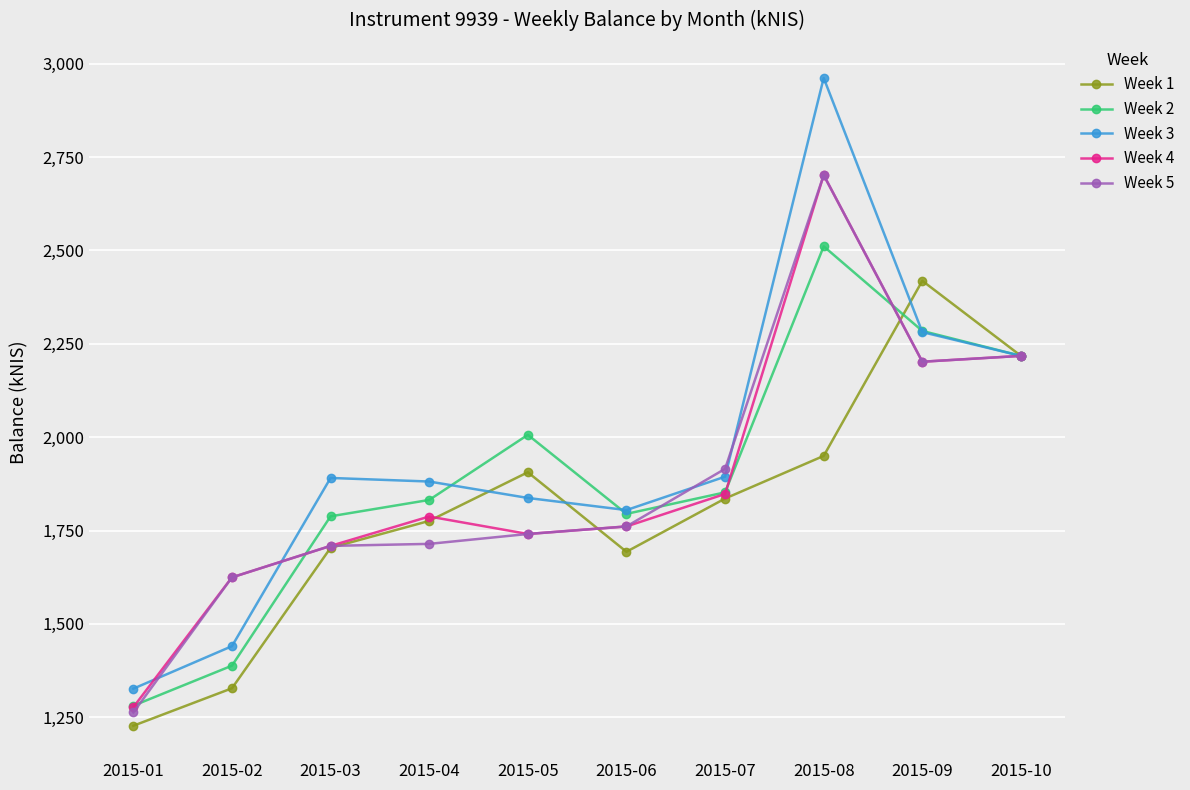

What is the total value across all series at 2015-09?

11388.2